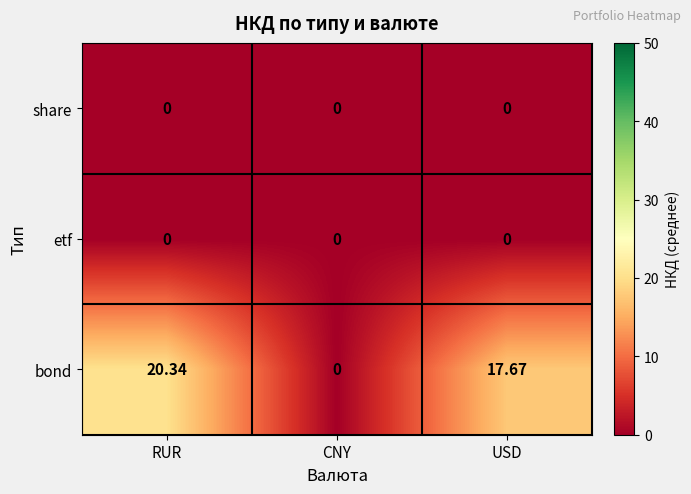

At which category does the chart reach its peak across all series?

RUR